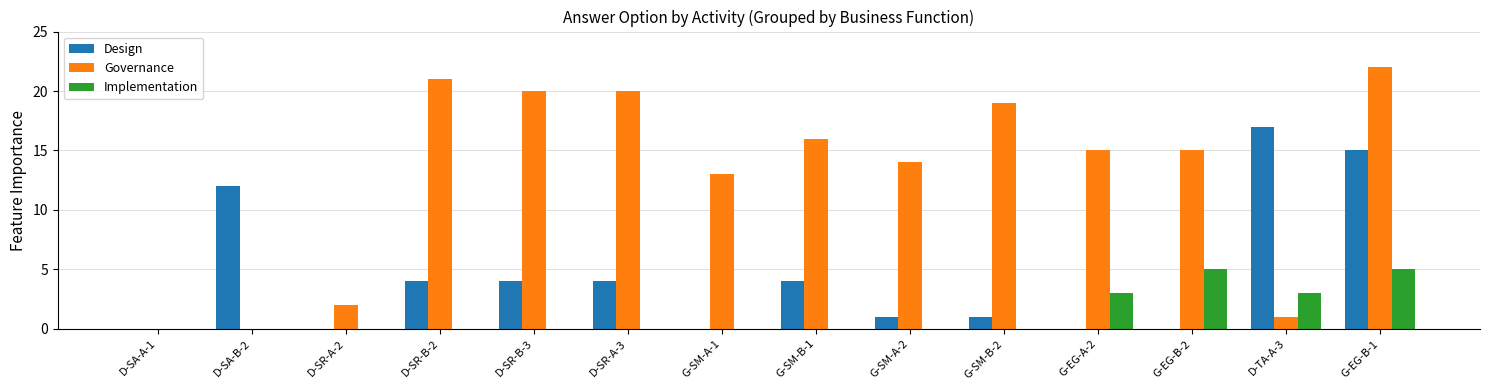

How many categories are shown in the chart?

14